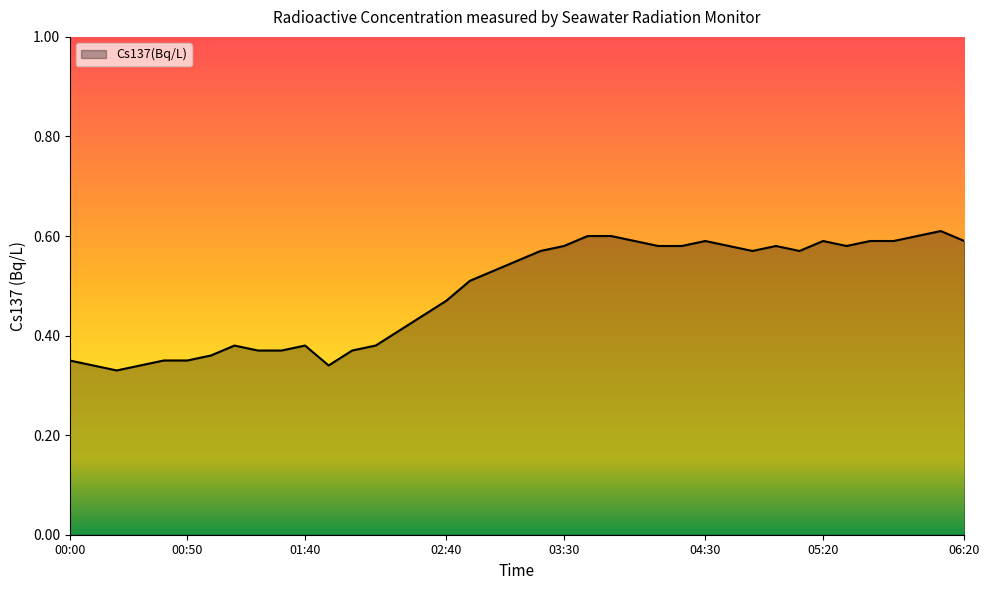

What is the difference between the second highest and second lowest values?

0.3